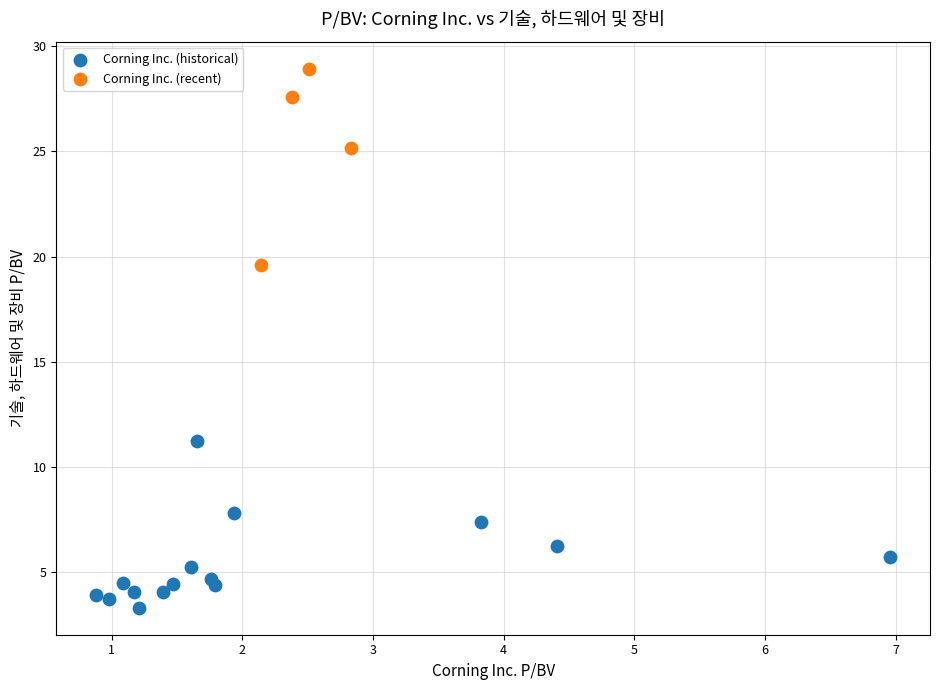

What are all the series names shown in the legend?

Corning Inc. (historical), Corning Inc. (recent)